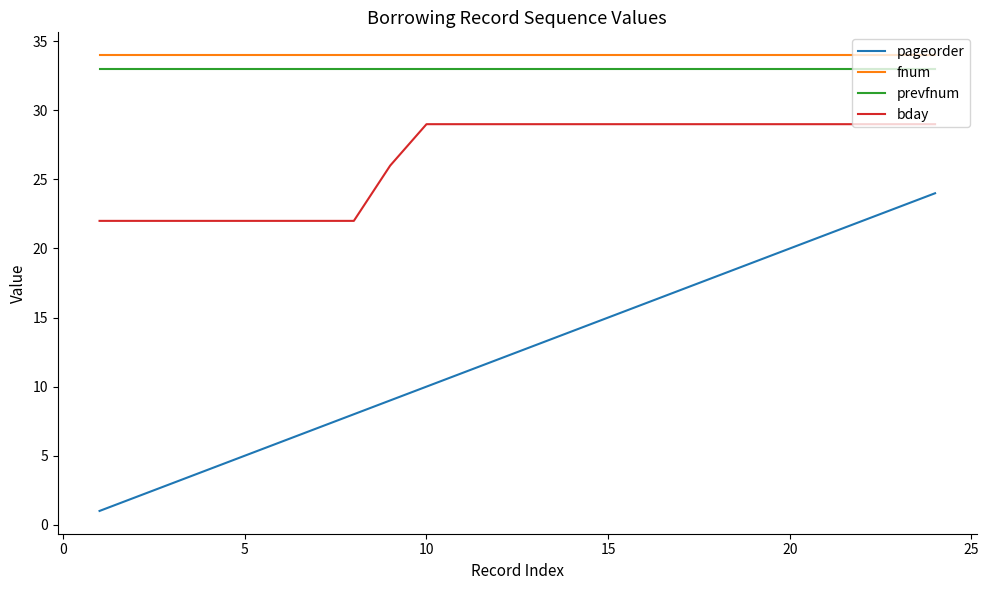

True or false: bday and pageorder cross at least once.

False